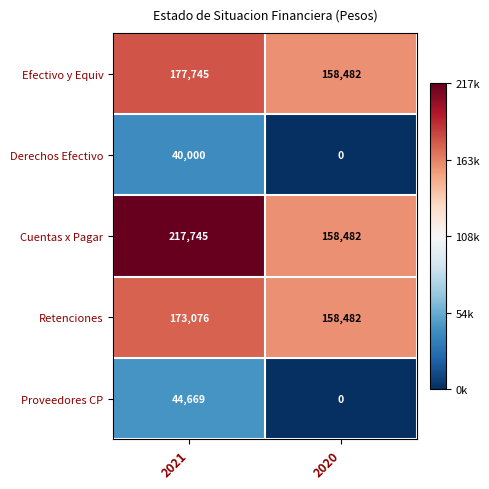

What is the difference between the Proveedores CP values at 2020 and 2021?

44669